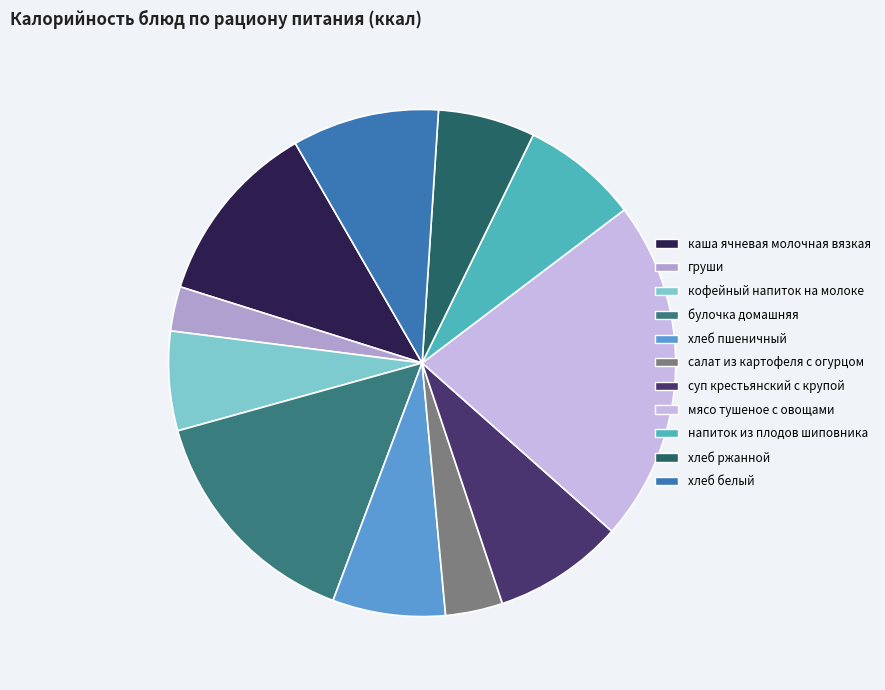

To the nearest percent, what is the difference between the кофейный напиток на молоке and напиток из плодов шиповника slice percentages?

1%